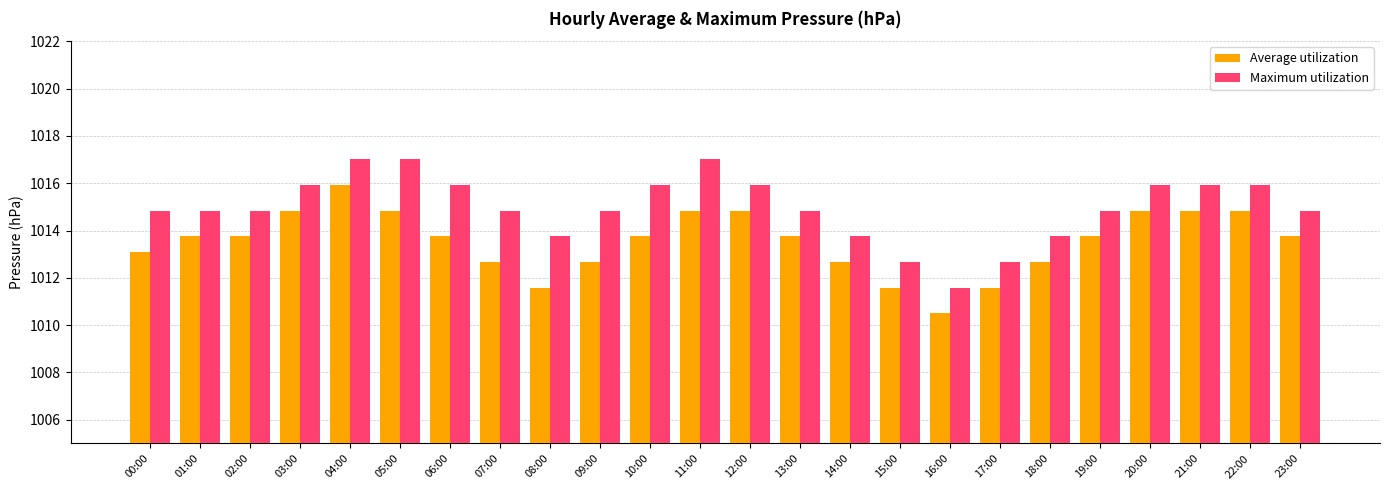

Which series changed the most between 00:00 and 01:00?

Average utilization